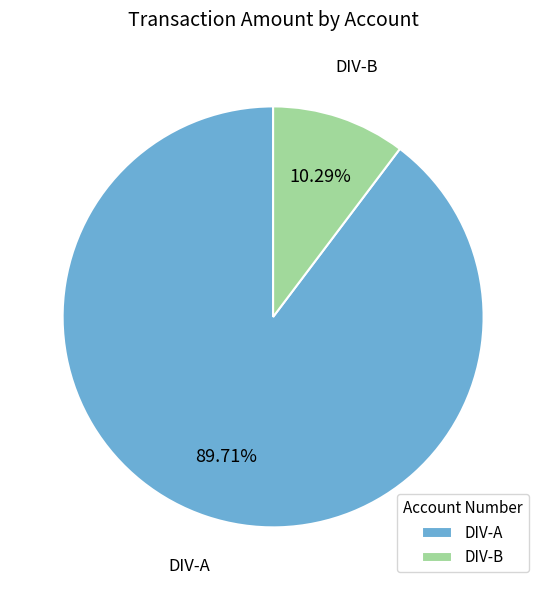

Approximately how many times larger is the value at DIV-A compared to DIV-B?

8.7